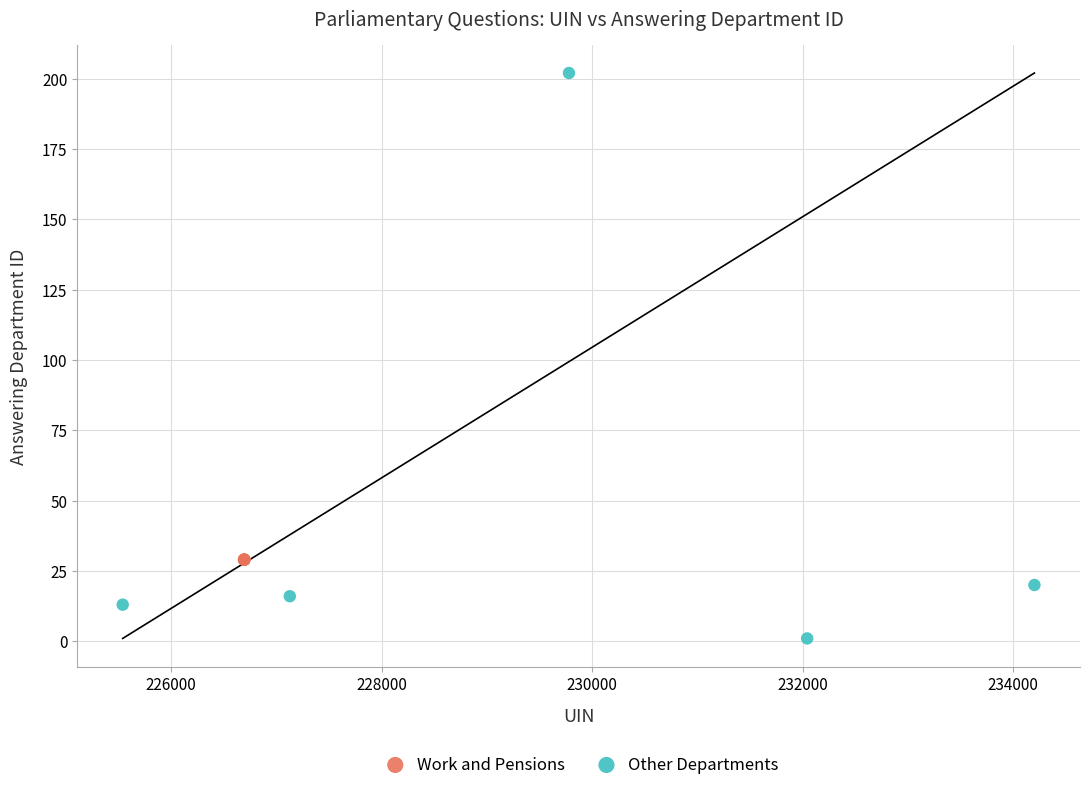

Which series contains the highest Y value?

Other Departments